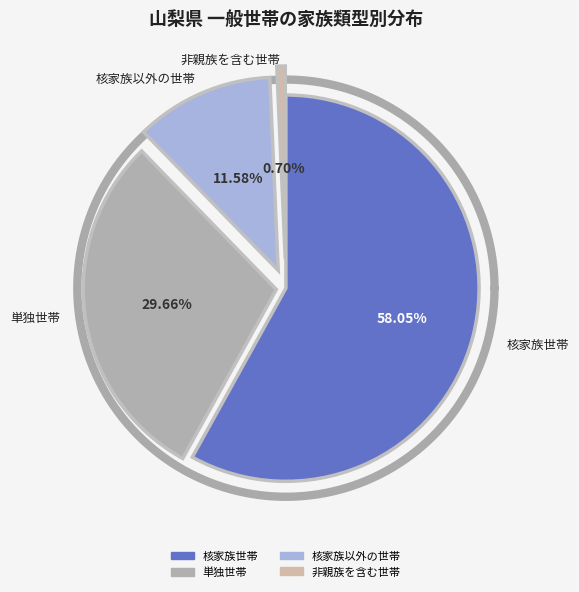

Is it true that 非親族を含む世帯 is 11% of the pie?

False